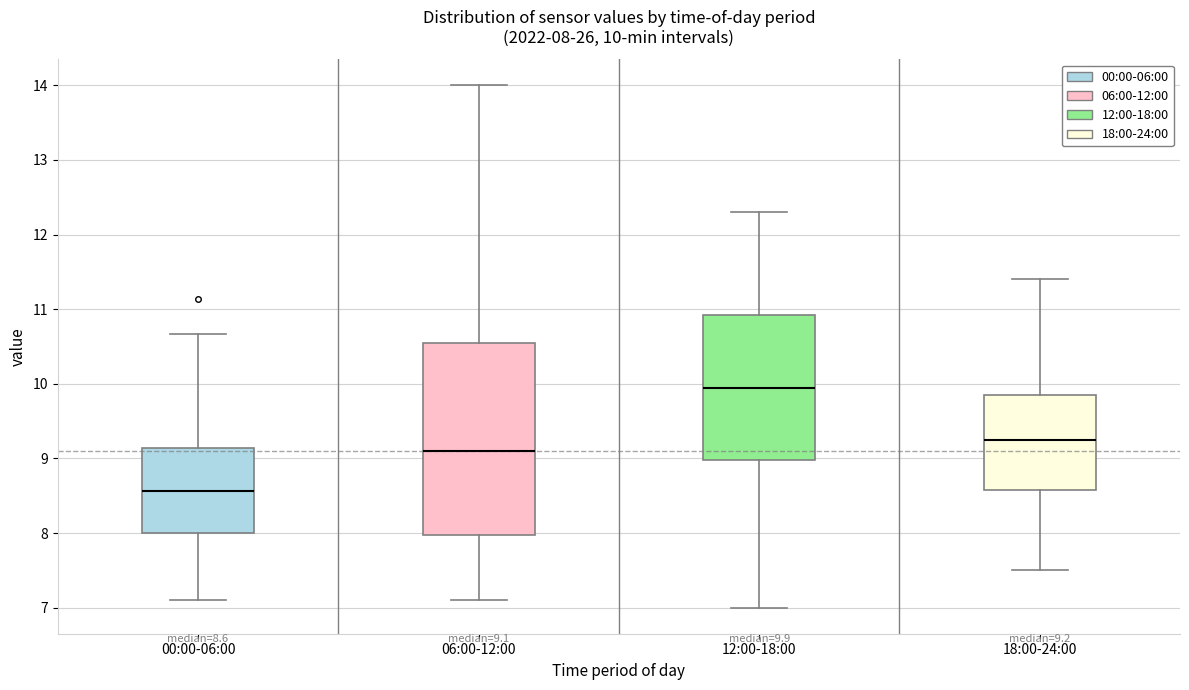

Which box is the tallest, from its lower edge to its upper edge?

06:00-12:00